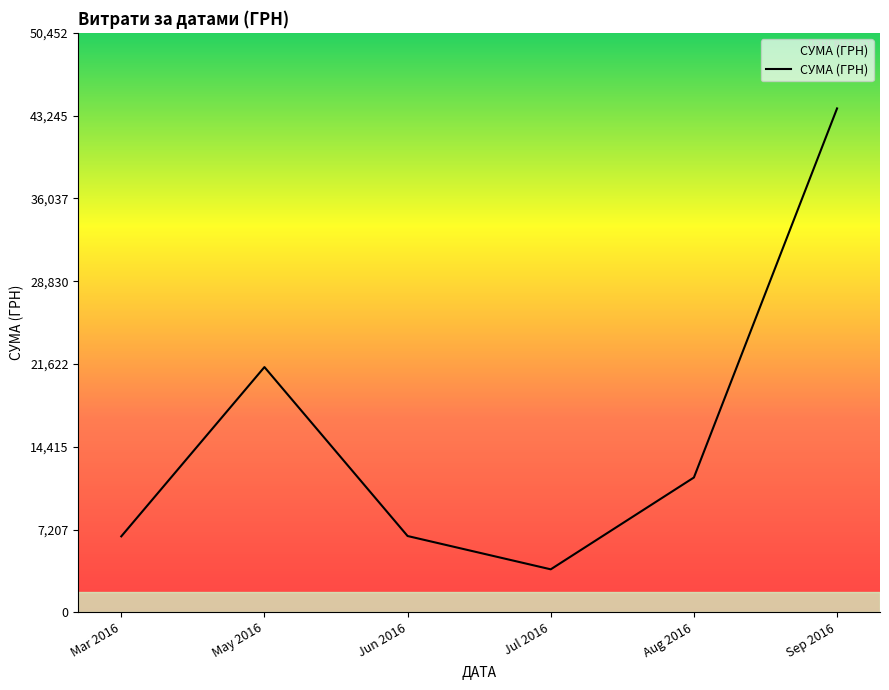

What is the difference between the values at Jun 2016 and Jul 2016?

2900.0